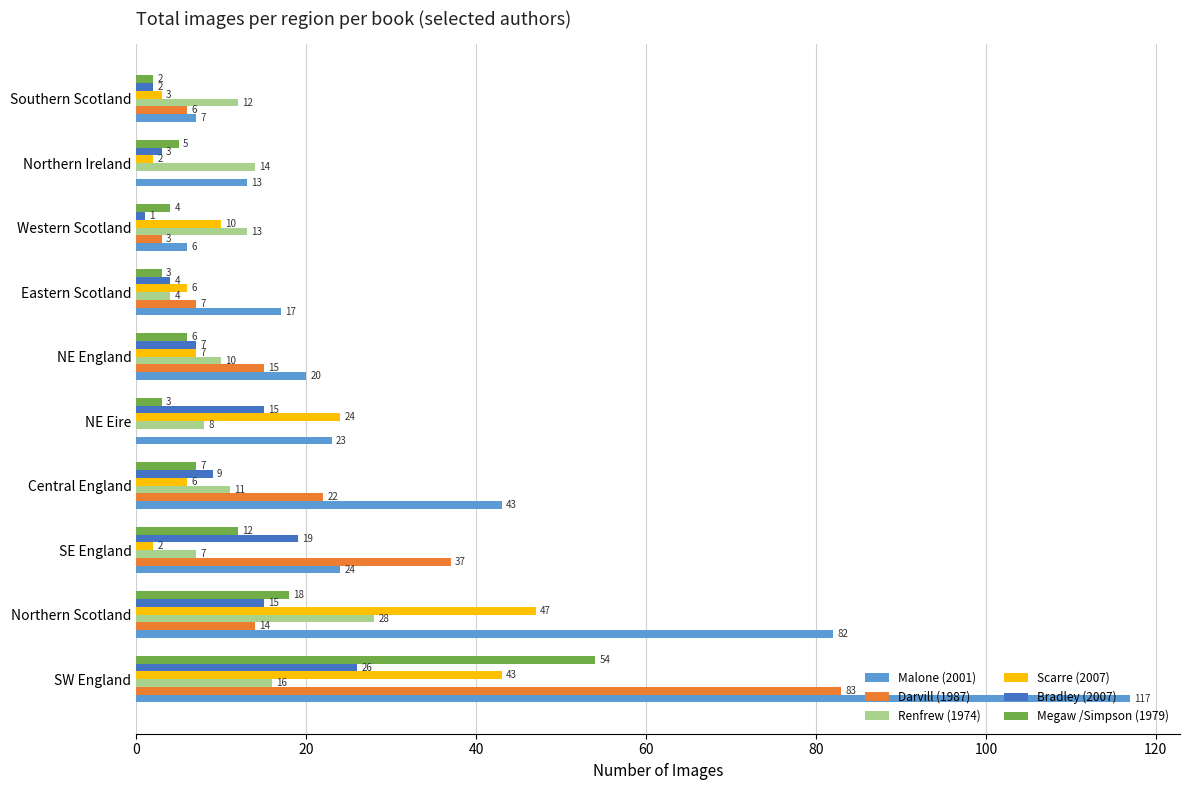

Read the Renfrew (1974) value at Northern Ireland, to the nearest 5.

15